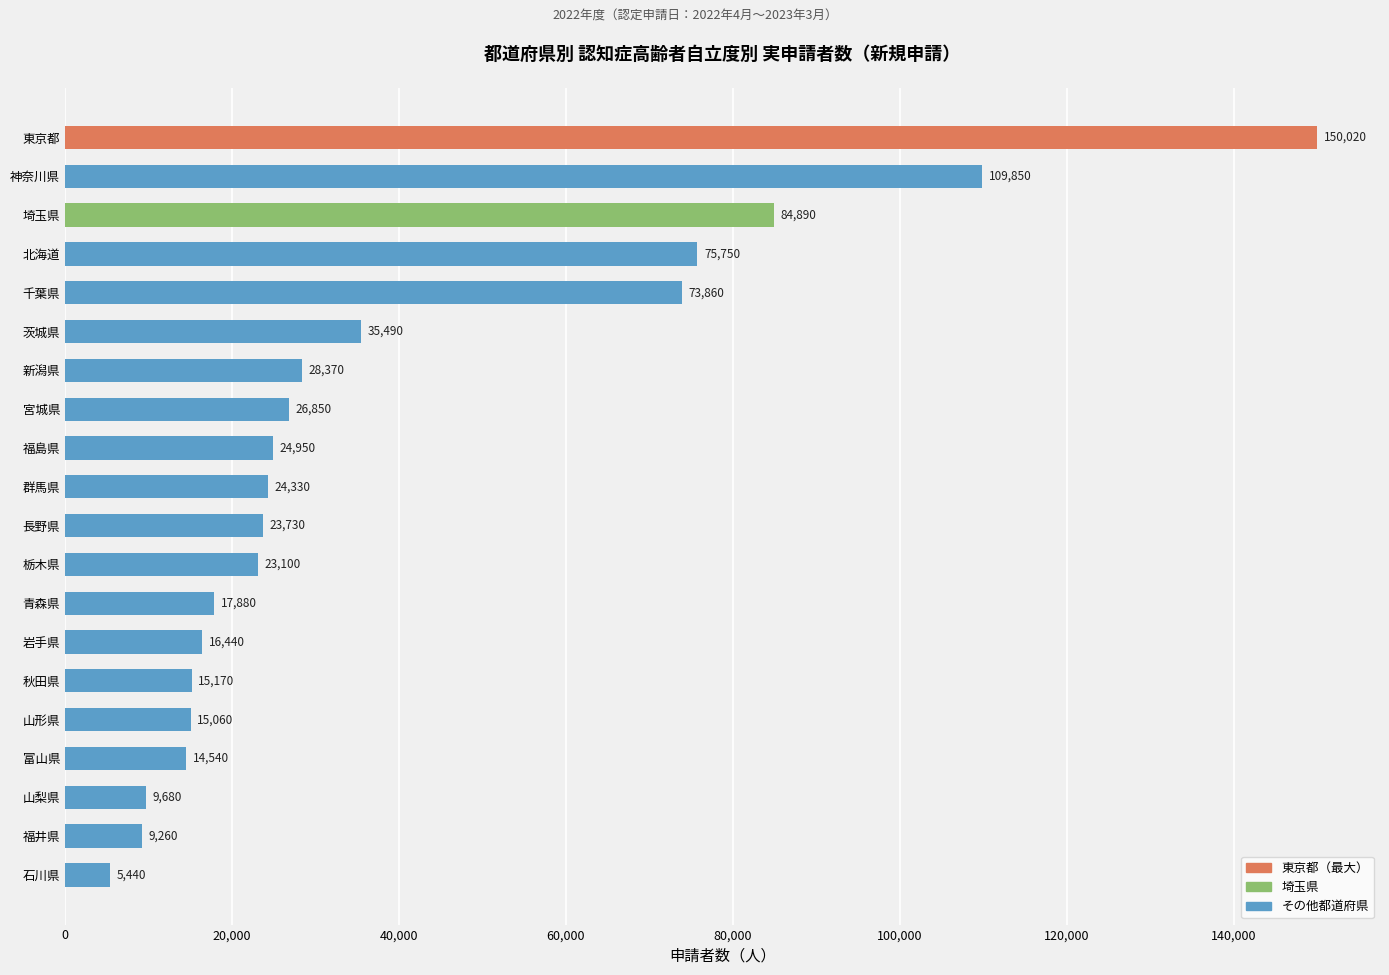

Approximately how many times larger is the value at 青森県 compared to 秋田県?

1.2